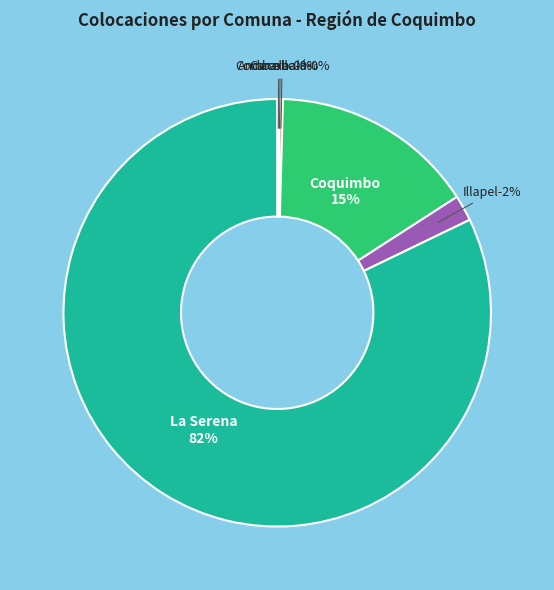

Which slice is the smallest?

Canela